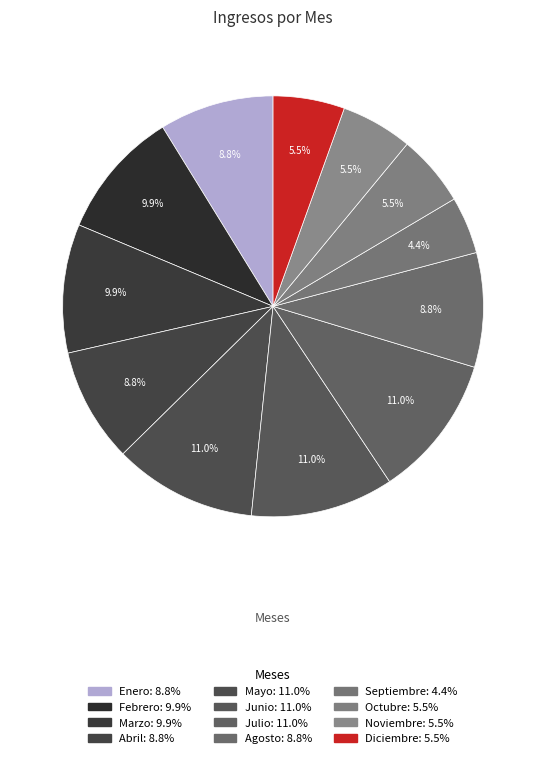

To the nearest percent, what is the difference between the largest and smallest slice percentages?

7%